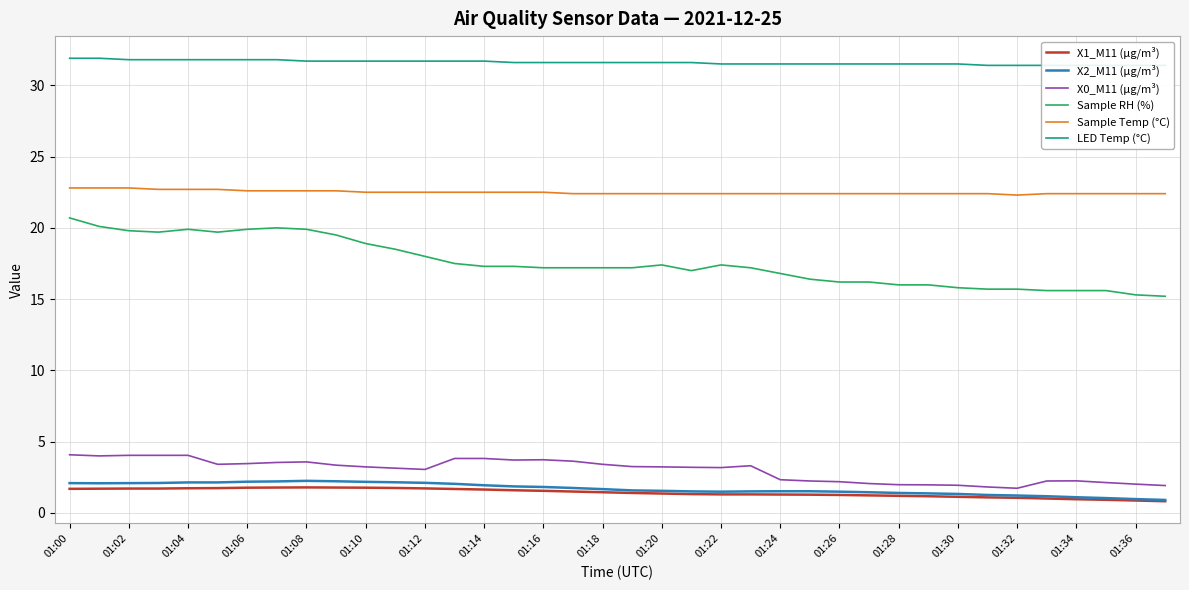

At how many categories does at least one series exceed 13?

38